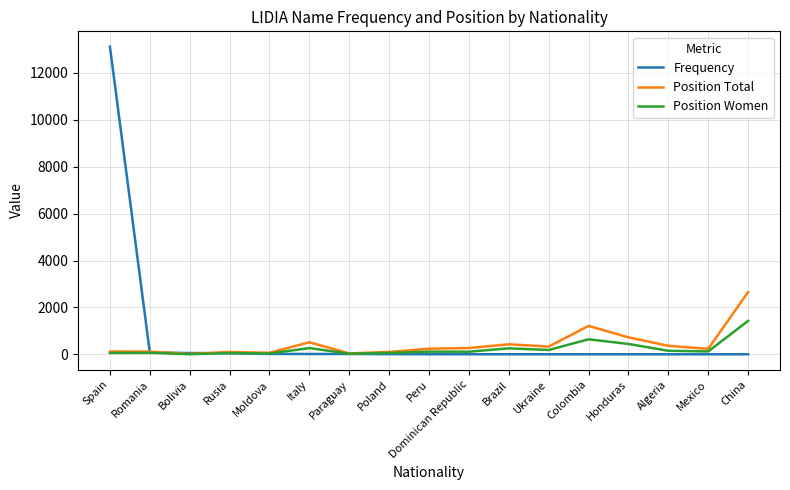

True or false: Position Total has a value of 429 at Brazil.

True